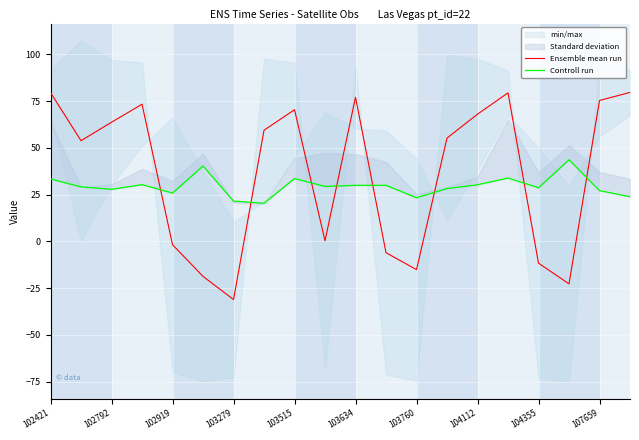

The value of Ensemble mean run at 104112 is 16.1. True or false?

False